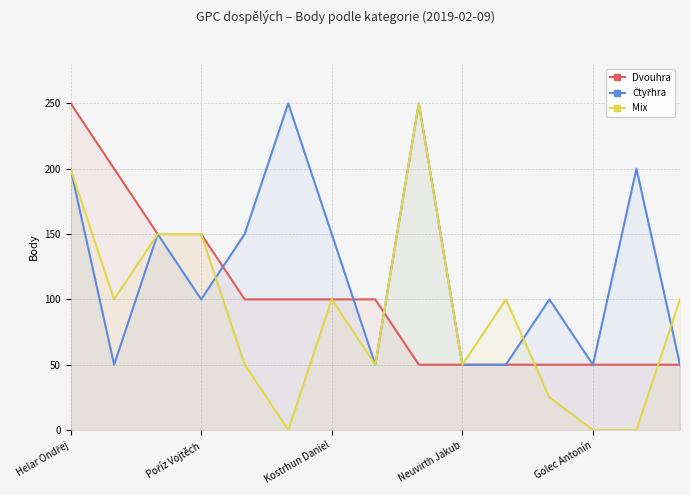

What is the value of the Čtyřhra point at the 4th from the left?

100